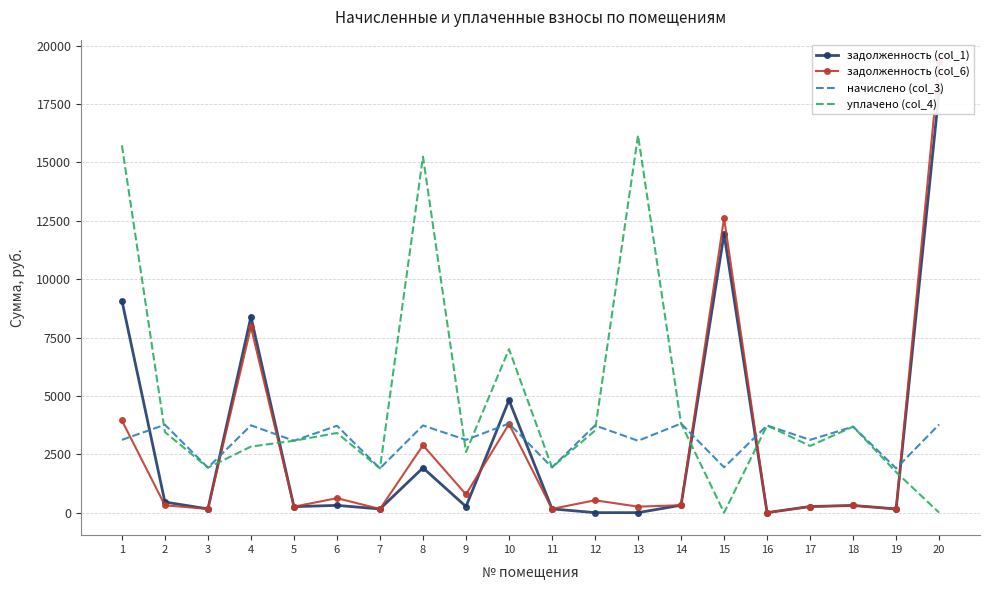

The задолженность (col_6) series shows 232.6 at 19. True or false?

False